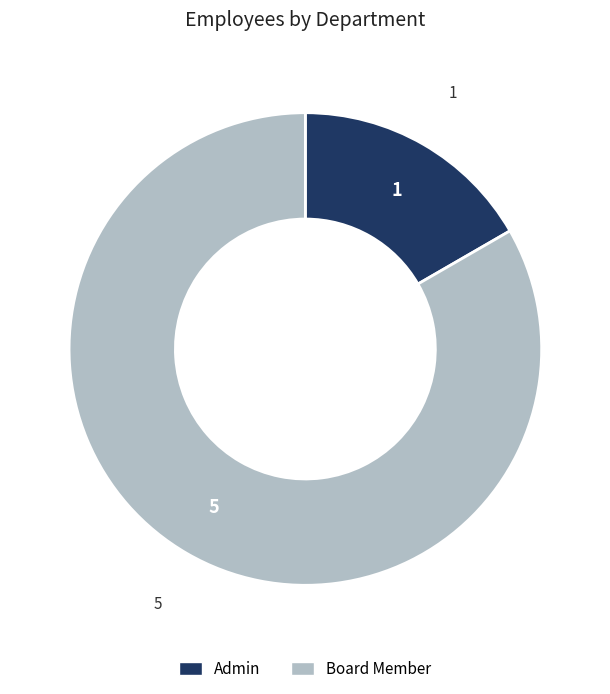

Which slice is the smallest?

Admin